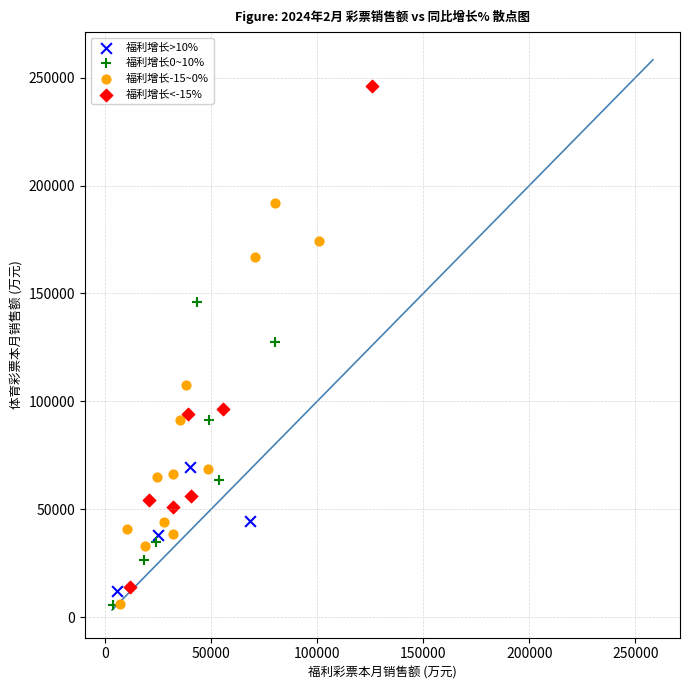

Which series has the largest Y range (max minus min)?

福利增长<-15%